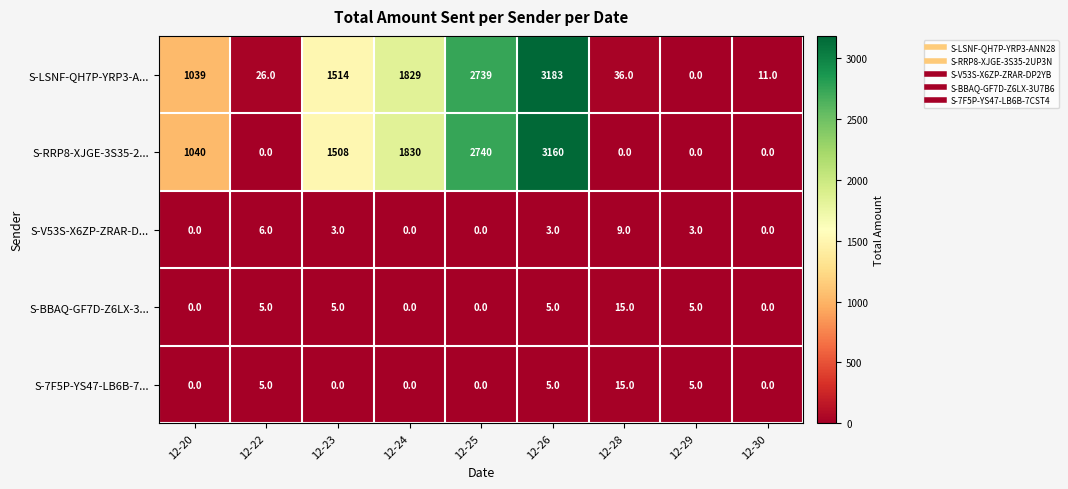

Read the S-RRP8-XJGE-3S35-2... value at 12-20.

1040